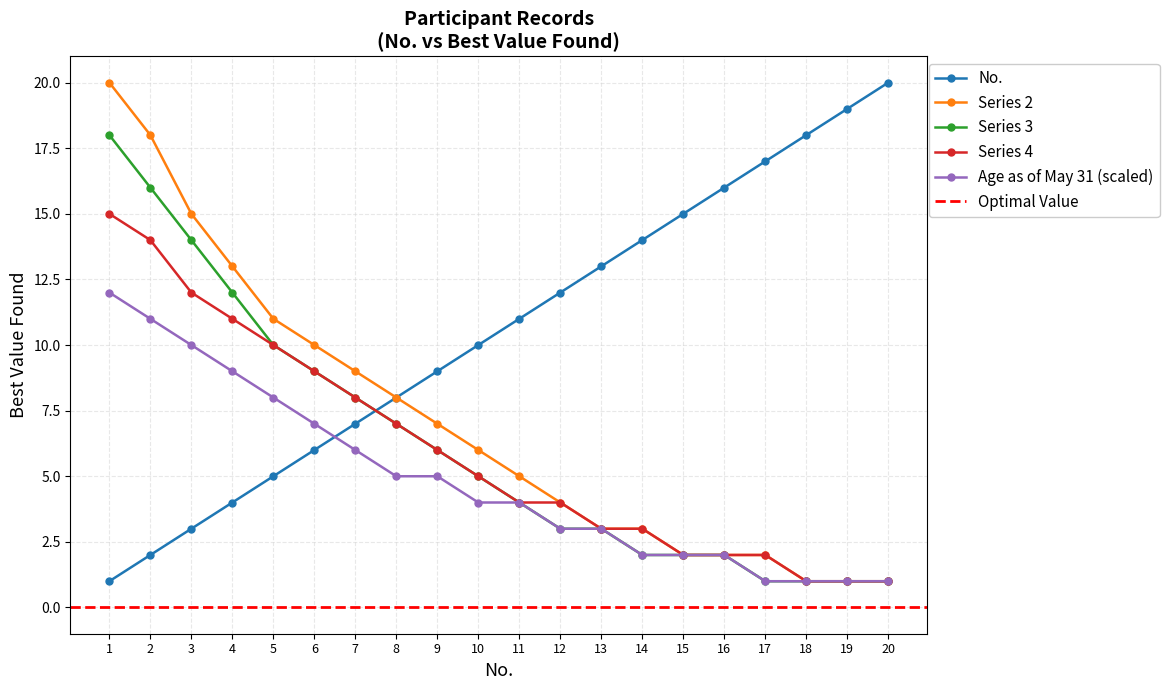

List the labels in order of value, smallest first.

1, 2, 3, 4, 5, 6, 7, 8, 9, 10, 11, 12, 13, 14, 15, 16, 17, 18, 19, 20